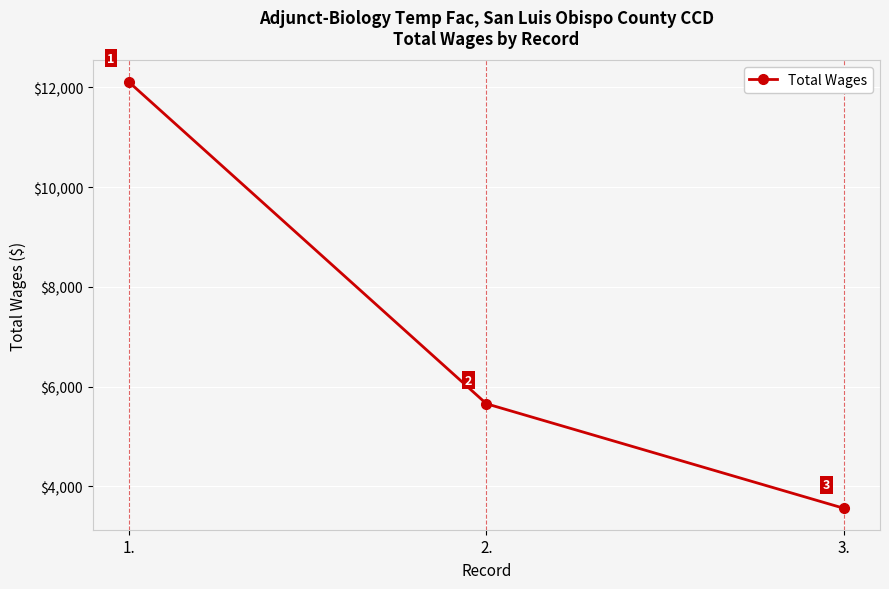

Reading left to right, what are all the values shown in this chart?

12114	5654	3555